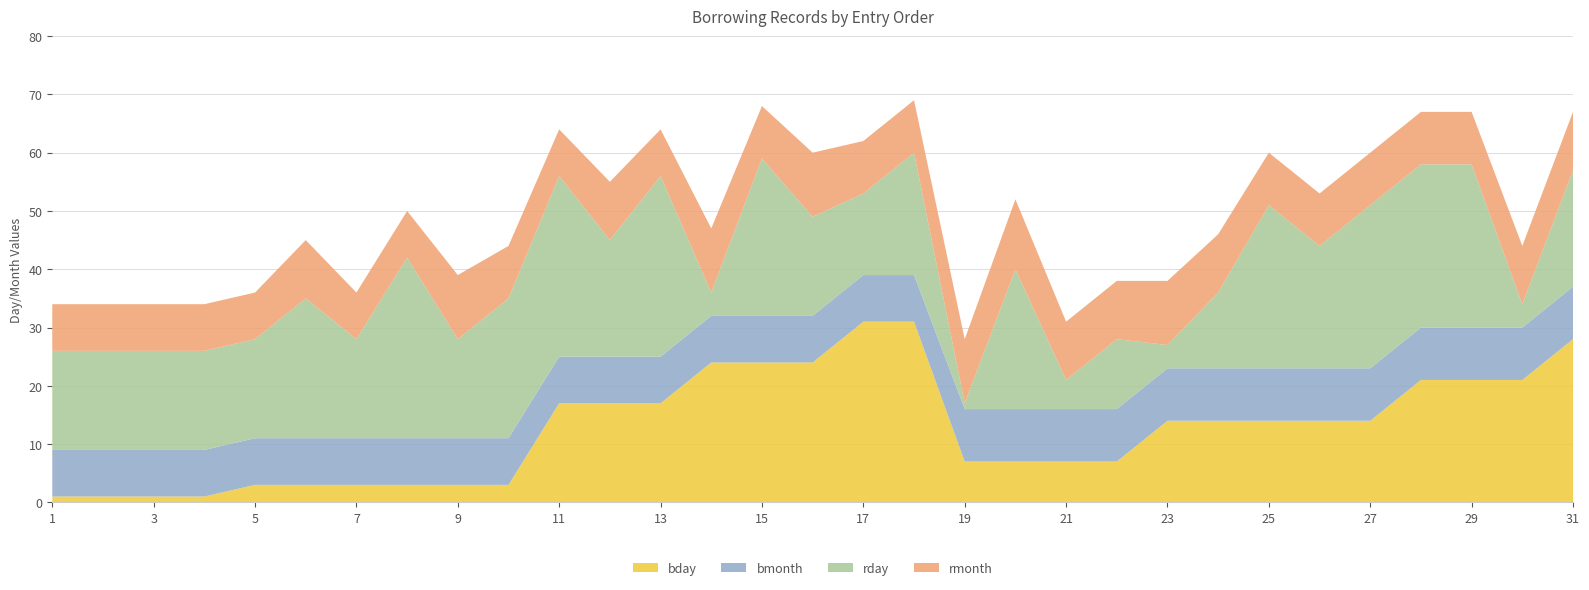

Reading left to right, transcribe all the data shown in this chart.

bday: 1	1	1	1	3	3	3	3	3	3	17	17	17	24	24	24	31	31	7	7	7	7	14	14	14	14	14	21	21	21	28
bmonth: 8	8	8	8	8	8	8	8	8	8	8	8	8	8	8	8	8	8	9	9	9	9	9	9	9	9	9	9	9	9	9
rday: 17	17	17	17	17	24	17	31	17	24	31	20	31	4	27	17	14	21	1	24	5	12	4	13	28	21	28	28	28	4	20
rmonth: 8	8	8	8	8	10	8	8	11	9	8	10	8	11	9	11	9	9	11	12	10	10	11	10	9	9	9	9	9	10	10